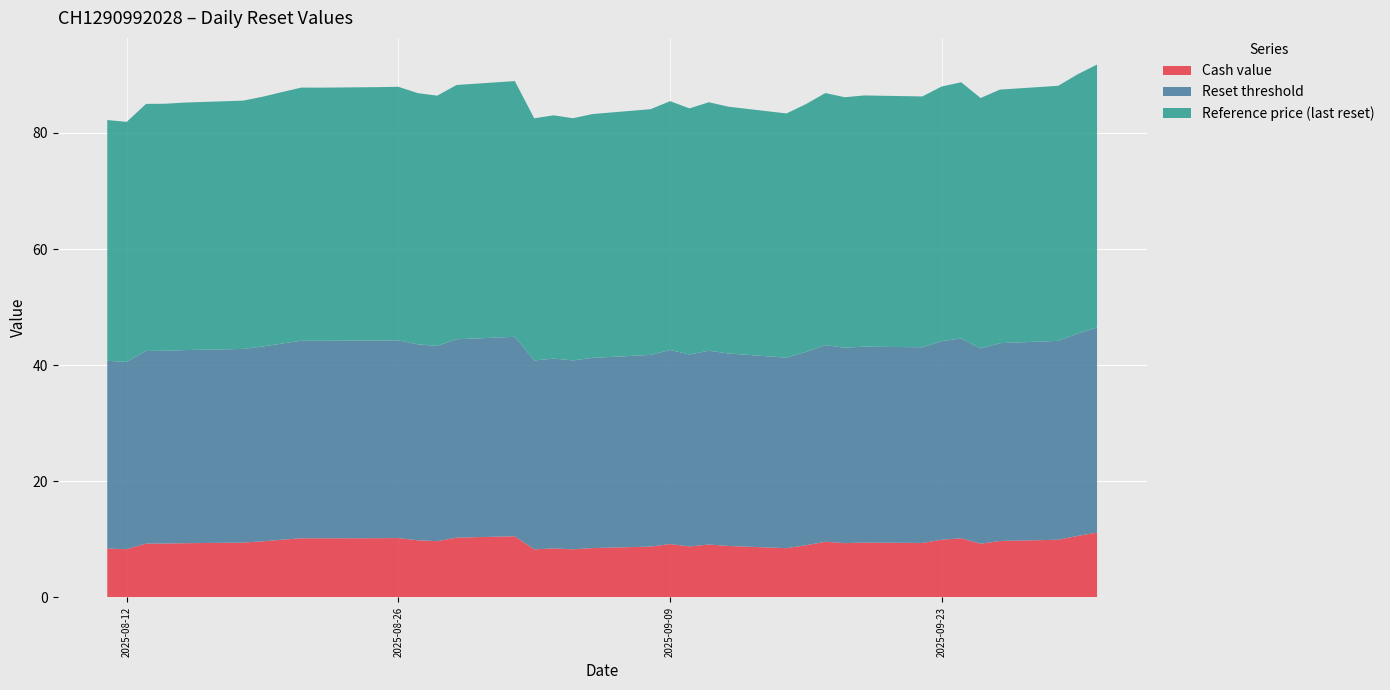

Reading left to right, transcribe all the data shown in this chart.

Cash value: 2025-10-01=11.2	2025-09-30=10.6	2025-09-29=9.9	2025-09-26=9.7	2025-09-25=9.3	2025-09-24=10.2	2025-09-23=9.9	2025-09-22=9.4	2025-09-19=9.4	2025-09-18=9.4	2025-09-17=9.6	2025-09-16=9.0	2025-09-15=8.5	2025-09-12=8.9	2025-09-11=9.1	2025-09-10=8.8	2025-09-09=9.2	2025-09-08=8.8	2025-09-05=8.5	2025-09-04=8.3	2025-09-03=8.4	2025-09-02=8.3	2025-09-01=10.5	2025-08-29=10.3	2025-08-28=9.7	2025-08-27=9.8	2025-08-26=10.2	2025-08-25=10.2	2025-08-22=10.2	2025-08-21=10.2	2025-08-20=9.9	2025-08-19=9.7	2025-08-18=9.4	2025-08-15=9.3	2025-08-14=9.3	2025-08-13=9.3	2025-08-12=8.3	2025-08-11=8.4
Reset threshold: 2025-10-01=35.3	2025-09-30=34.8	2025-09-29=34.3	2025-09-26=34.1	2025-09-25=33.6	2025-09-24=34.4	2025-09-23=34.2	2025-09-22=33.7	2025-09-19=33.7	2025-09-18=33.6	2025-09-17=33.9	2025-09-16=33.3	2025-09-15=32.8	2025-09-12=33.1	2025-09-11=33.4	2025-09-10=33.1	2025-09-09=33.4	2025-09-08=33.0	2025-09-05=32.8	2025-09-04=32.5	2025-09-03=32.7	2025-09-02=32.5	2025-09-01=34.4	2025-08-29=34.2	2025-08-28=33.6	2025-08-27=33.7	2025-08-26=34.1	2025-08-25=34.0	2025-08-22=34.0	2025-08-21=34.0	2025-08-20=33.8	2025-08-19=33.5	2025-08-18=33.4	2025-08-15=33.3	2025-08-14=33.2	2025-08-13=33.2	2025-08-12=32.2	2025-08-11=32.3
Reference price (last reset): 2025-10-01=45.3	2025-09-30=44.7	2025-09-29=43.9	2025-09-26=43.7	2025-09-25=43.1	2025-09-24=44.1	2025-09-23=43.9	2025-09-22=43.2	2025-09-19=43.3	2025-09-18=43.1	2025-09-17=43.4	2025-09-16=42.7	2025-09-15=42.1	2025-09-12=42.5	2025-09-11=42.8	2025-09-10=42.4	2025-09-09=42.9	2025-09-08=42.3	2025-09-05=42.0	2025-09-04=41.7	2025-09-03=41.9	2025-09-02=41.7	2025-09-01=44.0	2025-08-29=43.8	2025-08-28=43.1	2025-08-27=43.3	2025-08-26=43.7	2025-08-25=43.6	2025-08-22=43.6	2025-08-21=43.6	2025-08-20=43.3	2025-08-19=43.0	2025-08-18=42.8	2025-08-15=42.6	2025-08-14=42.5	2025-08-13=42.5	2025-08-12=41.3	2025-08-11=41.5